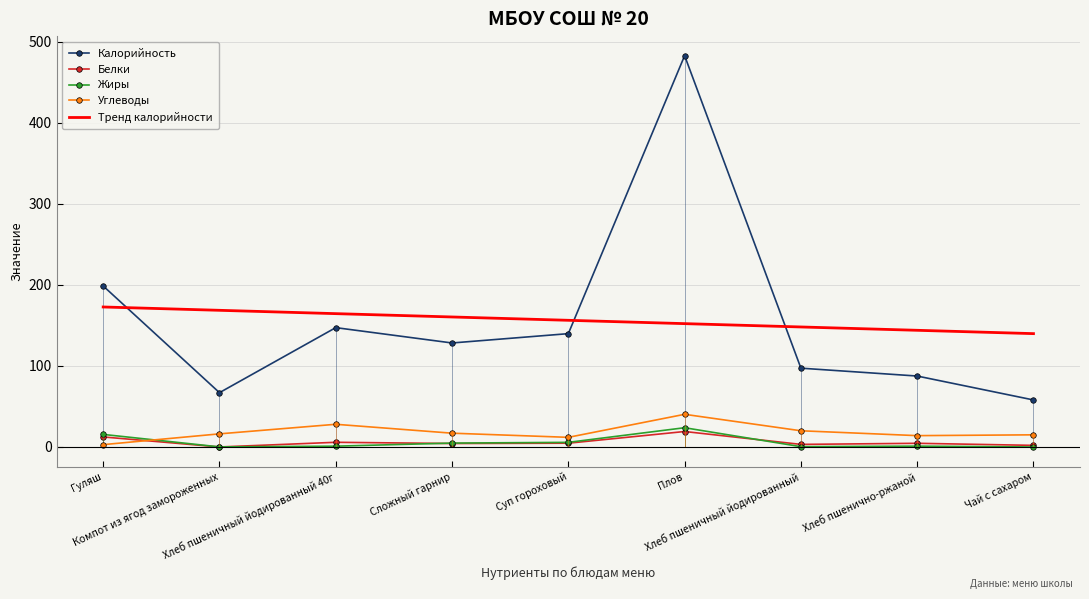

Reading right to left, extract all data points from this chart.

Калорийность: Чай с сахаром=58.0	Хлеб пшенично-ржаной=87.5	Хлеб пшеничный йодированный=97.2	Плов=482.6	Суп гороховый=139.8	Сложный гарнир=128.3	Хлеб пшеничный йодированный 40г=147.2	Компот из ягод замороженных=67.0	Гуляш=198.6
Белки: Чай с сахаром=2.0	Хлеб пшенично-ржаной=4.5	Хлеб пшеничный йодированный=3.2	Плов=19.1	Суп гороховый=4.7	Сложный гарнир=4.3	Хлеб пшеничный йодированный 40г=5.8	Компот из ягод замороженных=0.0	Гуляш=12.4
Жиры: Чай с сахаром=0.0	Хлеб пшенично-ржаной=1.1	Хлеб пшеничный йодированный=0.4	Плов=23.8	Суп гороховый=5.7	Сложный гарнир=4.8	Хлеб пшеничный йодированный 40г=1.0	Компот из ягод замороженных=0.1	Гуляш=15.5
Углеводы: Чай с сахаром=15.0	Хлеб пшенично-ржаной=14.0	Хлеб пшеничный йодированный=20.0	Плов=40.3	Суп гороховый=11.9	Сложный гарнир=17.0	Хлеб пшеничный йодированный 40г=28.0	Компот из ягод замороженных=16.2	Гуляш=2.9
Тренд калорийности: Чай с сахаром=139.8	Хлеб пшенично-ржаной=143.9	Хлеб пшеничный йодированный=148.0	Плов=152.1	Суп гороховый=156.2	Сложный гарнир=160.3	Хлеб пшеничный йодированный 40г=164.5	Компот из ягод замороженных=168.6	Гуляш=172.7